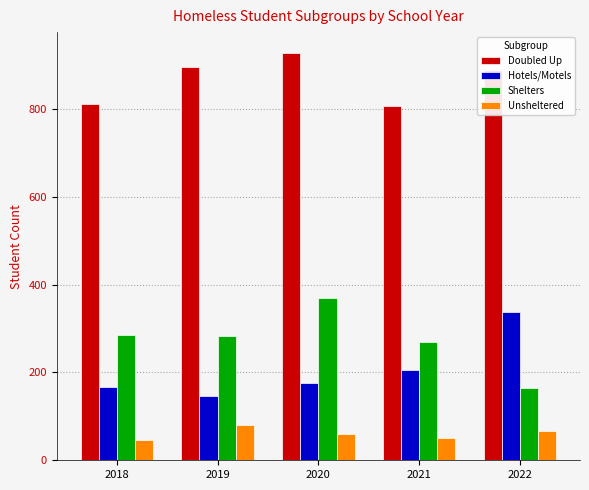

Is it true that Doubled Up equals 229 at 2022?

False